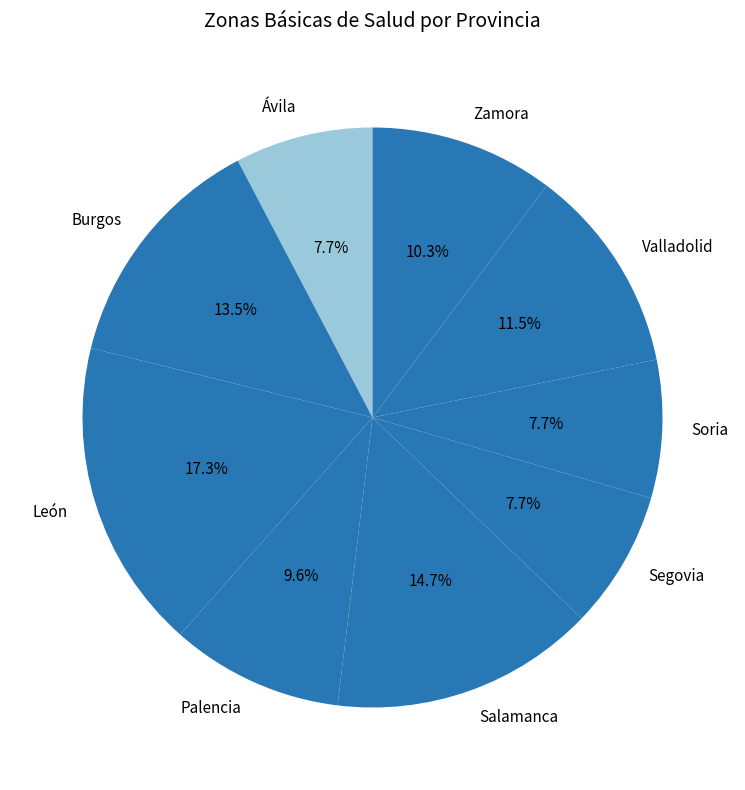

Is it true that Zamora is 24% of the pie?

False